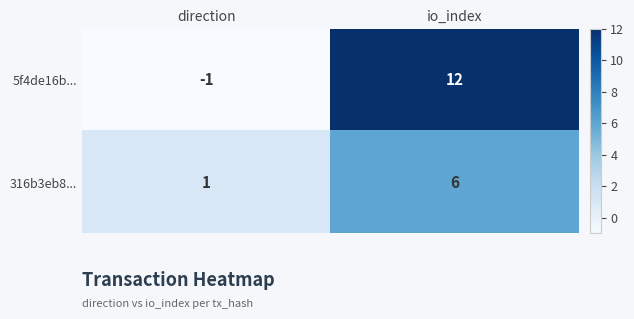

The 316b3eb8... series shows 6 at io_index. True or false?

True